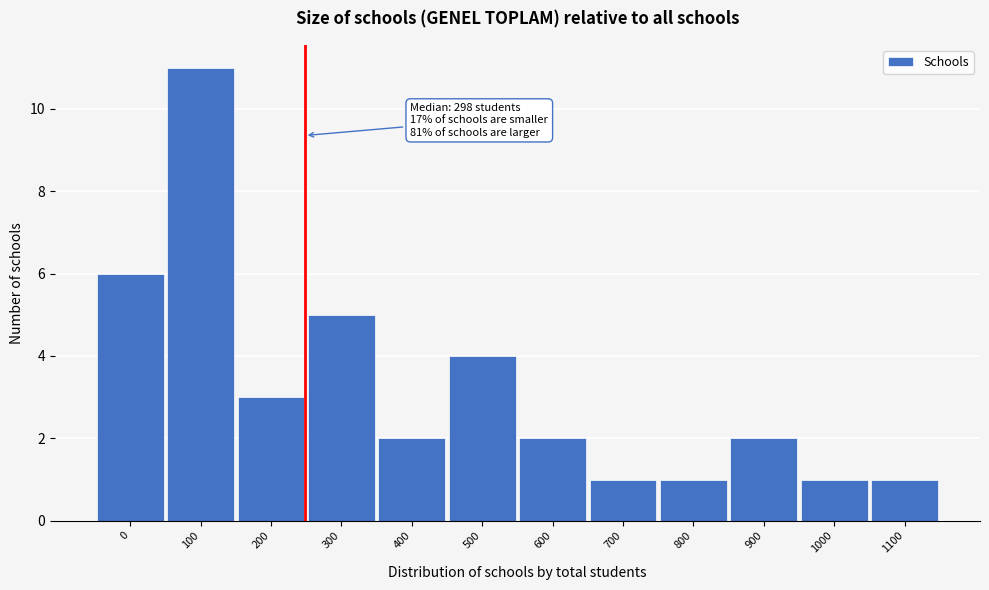

Reading left to right, transcribe all the data shown in this chart.

6	11	3	5	2	4	2	1	1	2	1	1